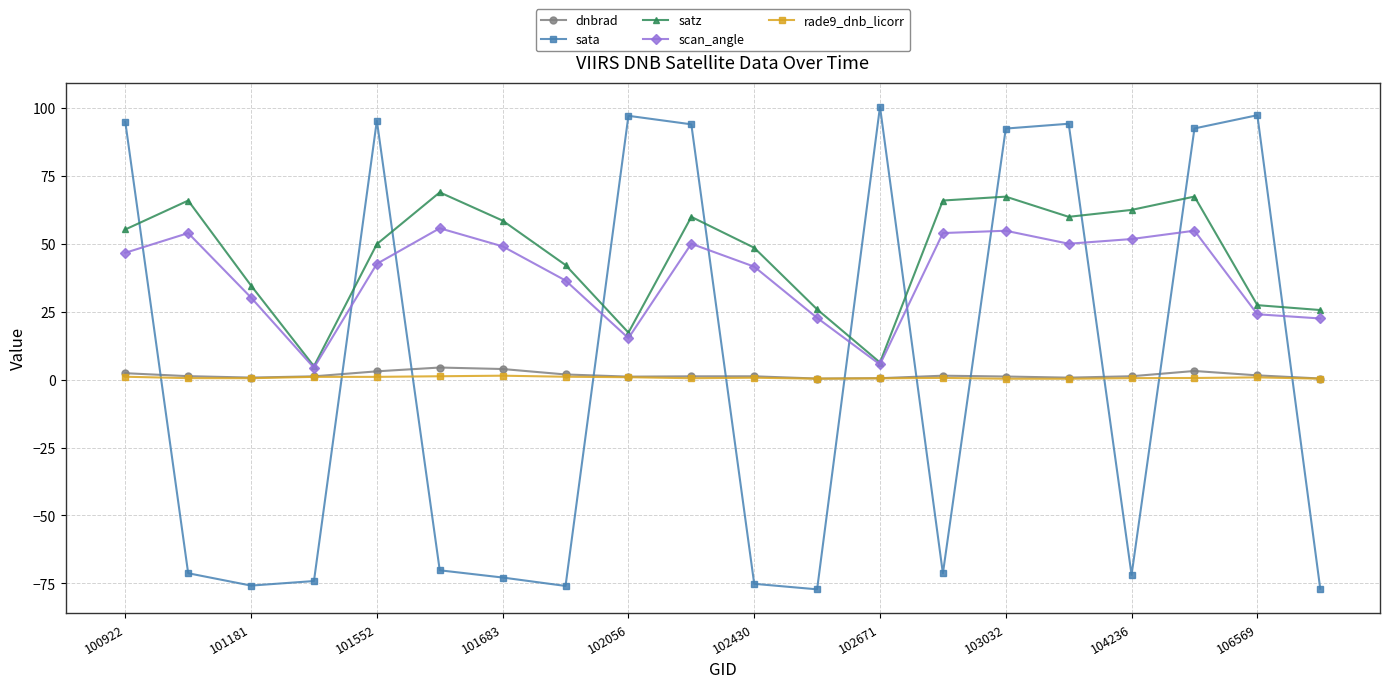

True or false: satz and rade9_dnb_licorr cross at least once.

False